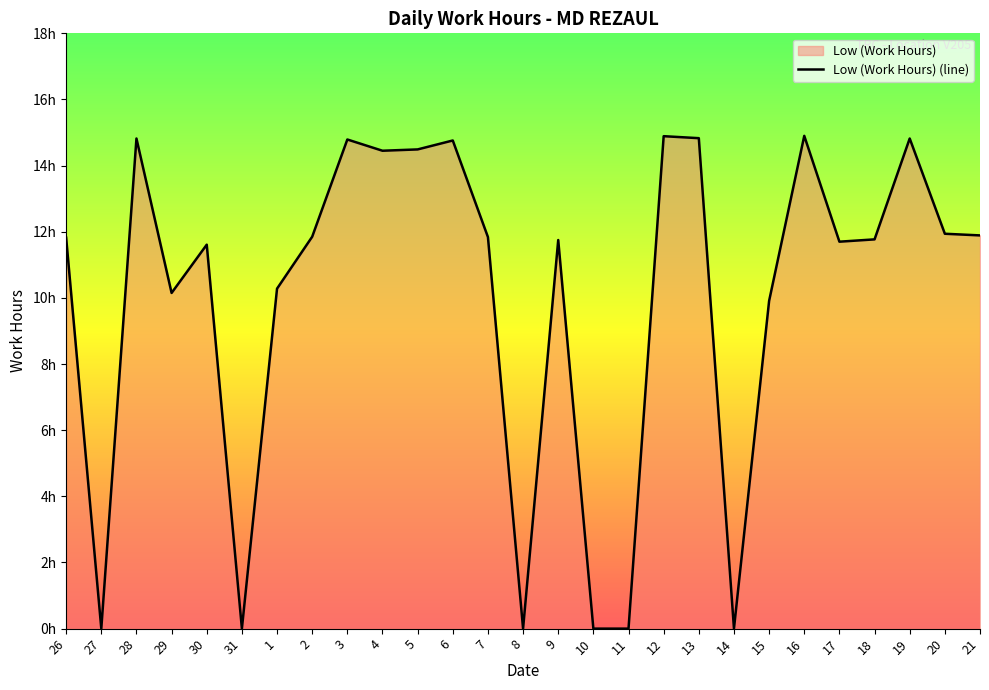

Count the number of categories in the chart.

27